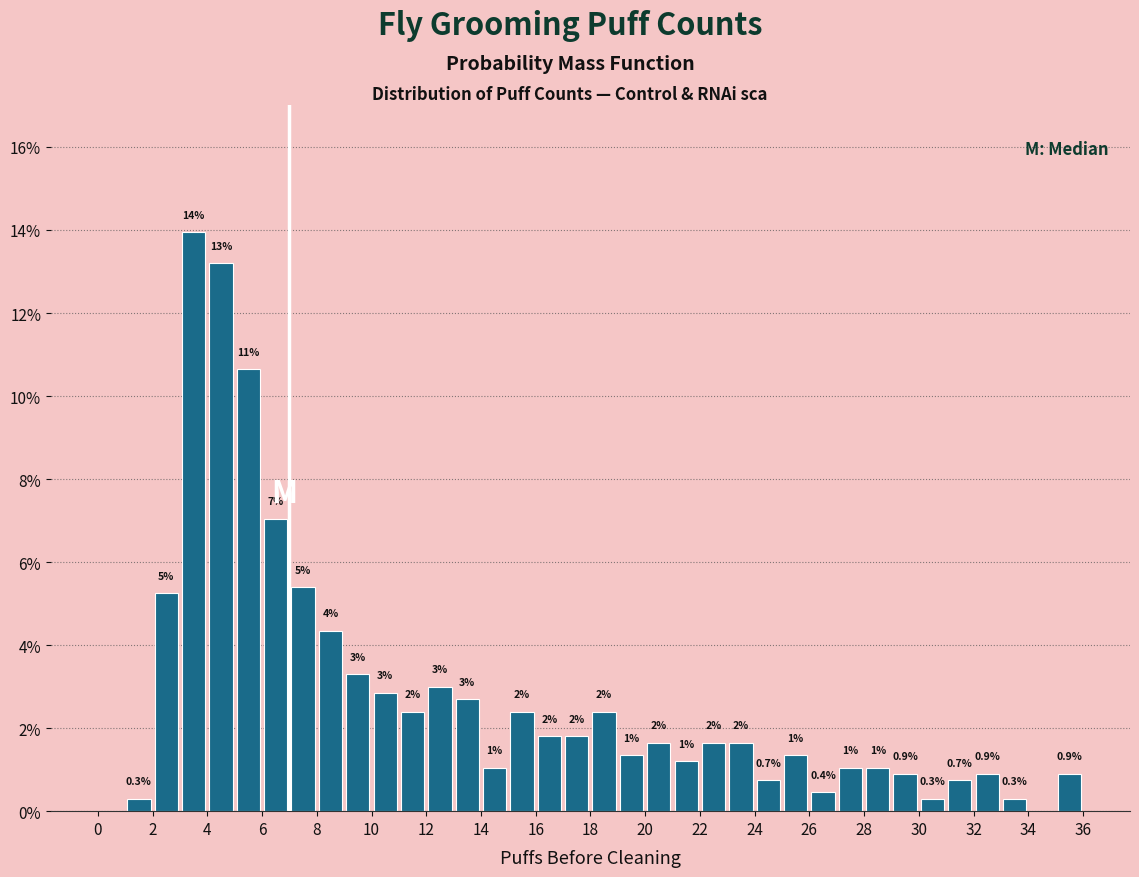

Which range on the x-axis has the tallest bar?

3 to 4